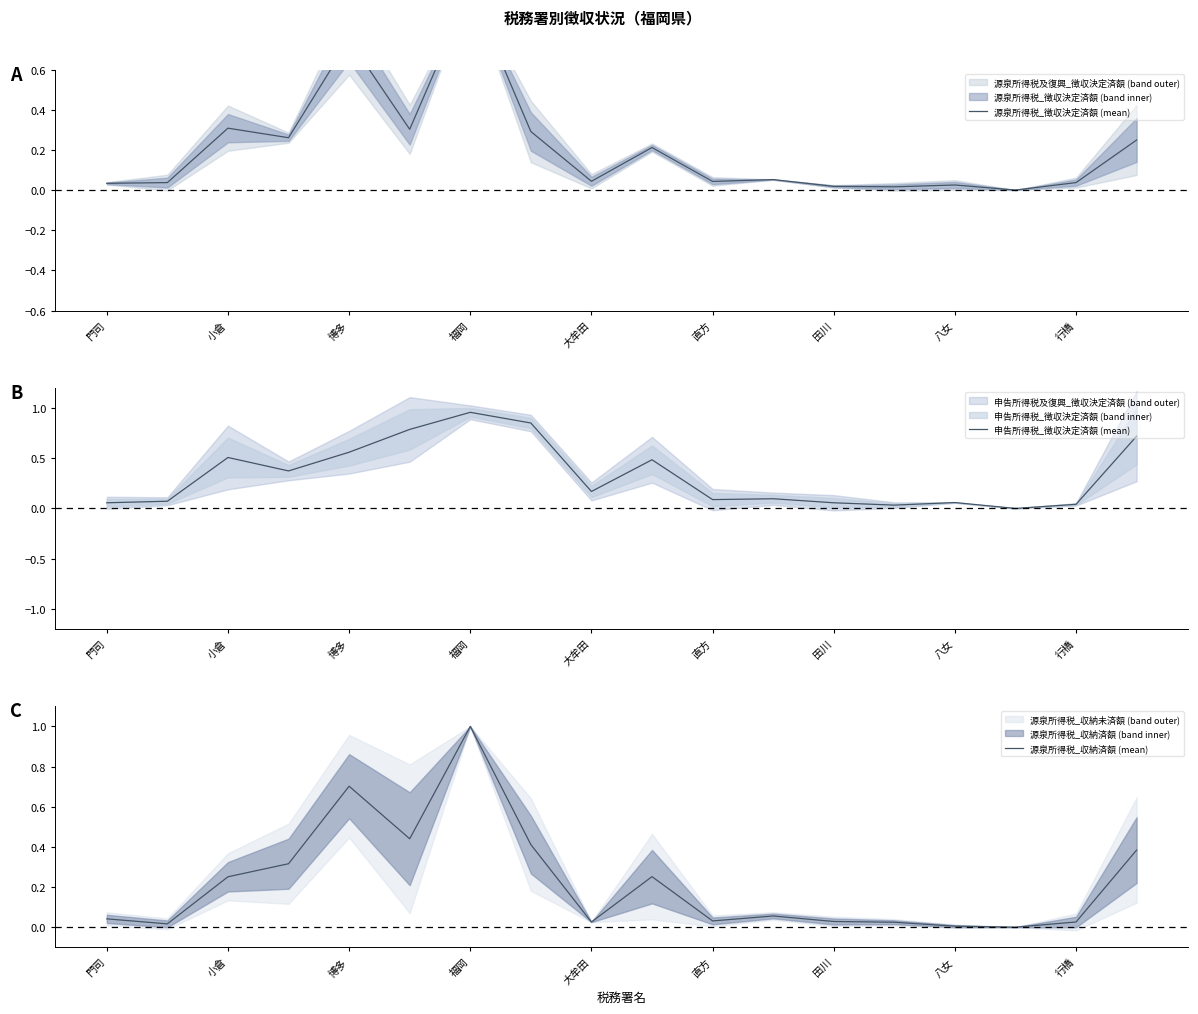

At which label is 源泉所得税_収納済額 (mean) closest to 0?

15